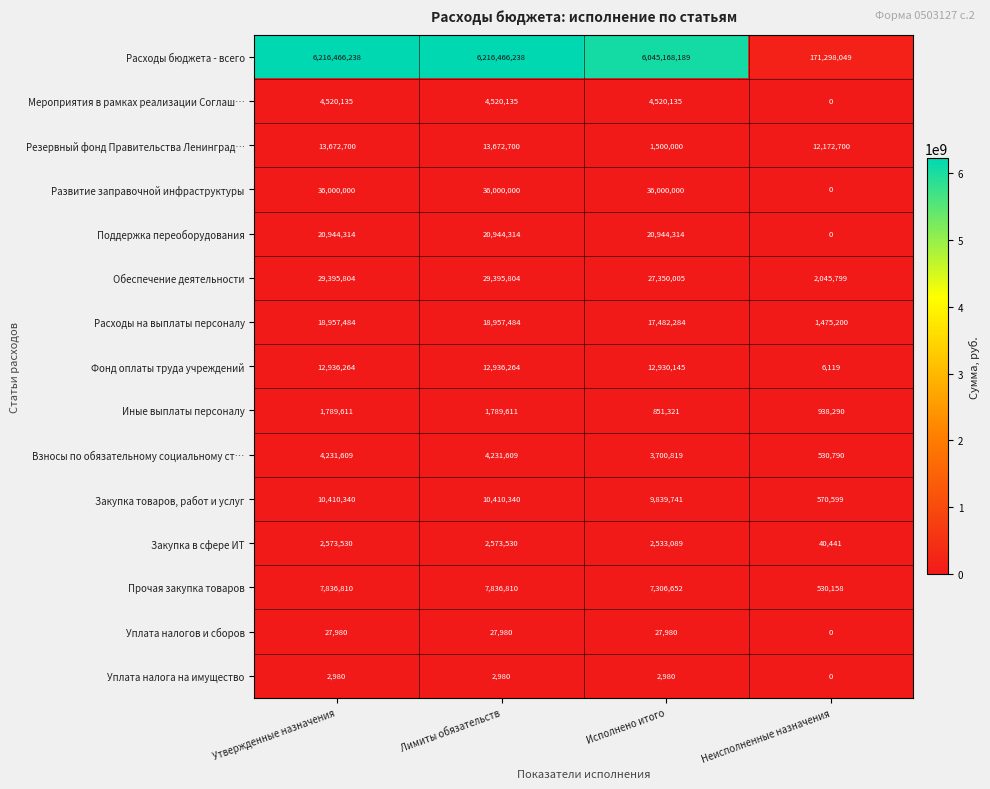

What is the minimum value for Взносы по обязательному социальному ст…?

530790